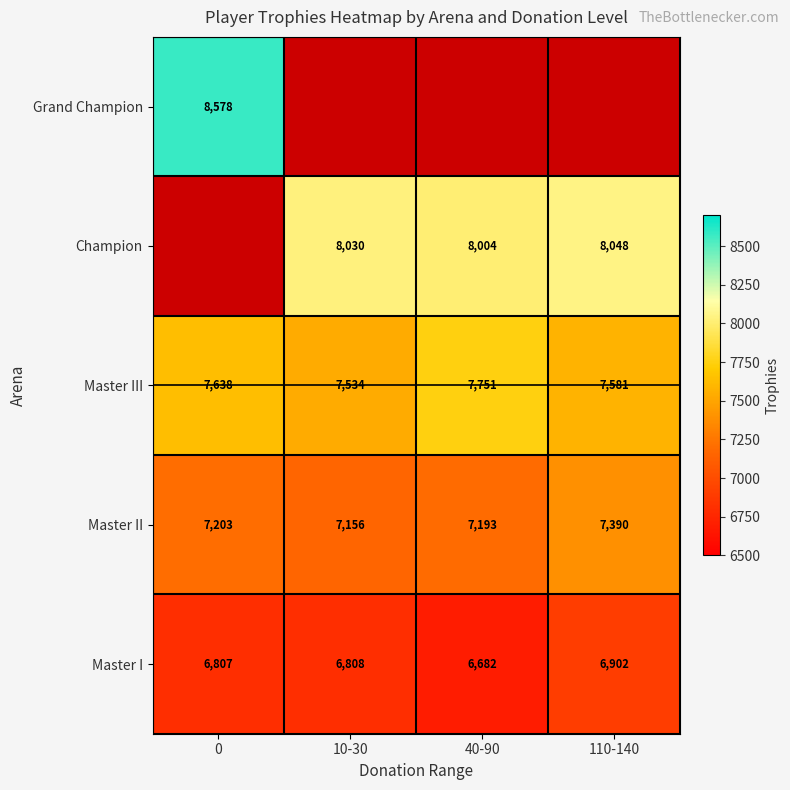

Rank the categories by Master I value from lowest to highest.

40-90, 0, 10-30, 110-140